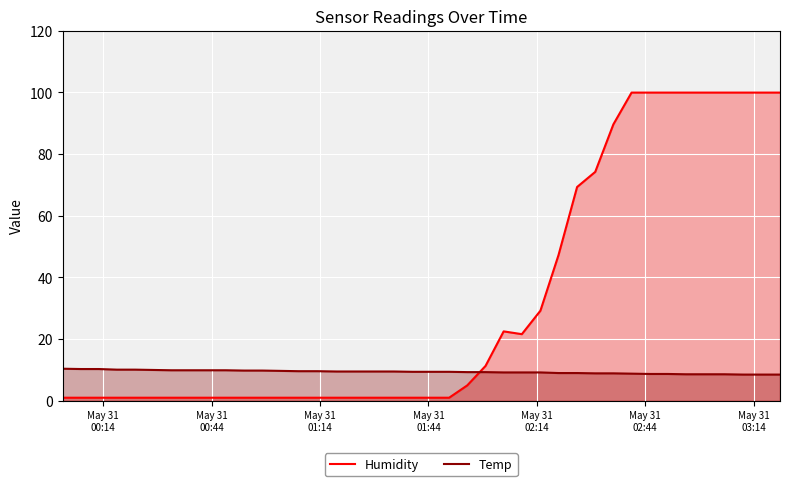

What are all the series names shown in the legend?

Humidity, Temp